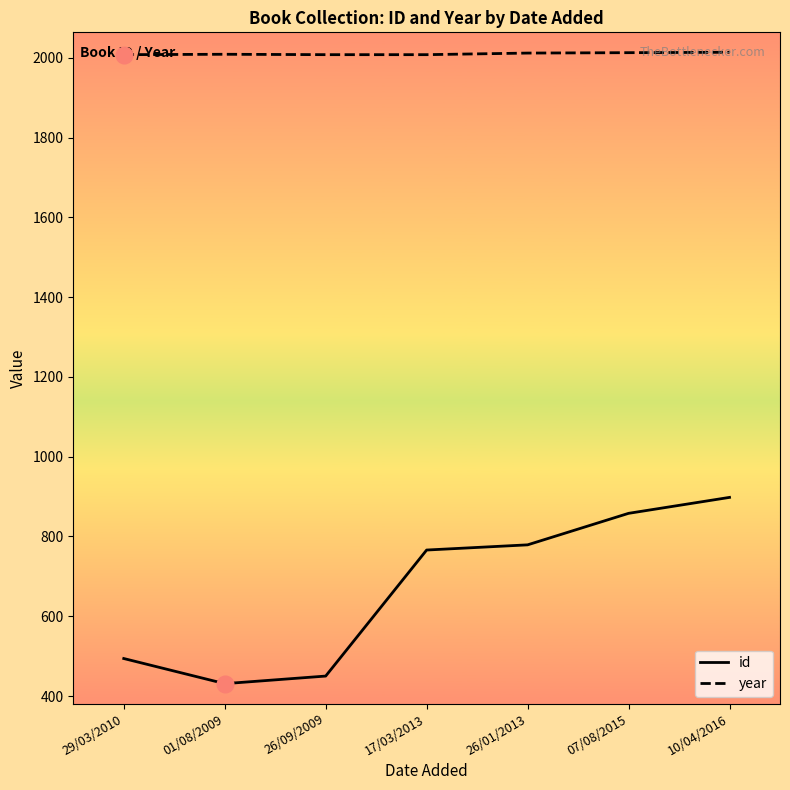

The value of id at 29/03/2010 is 494. True or false?

True